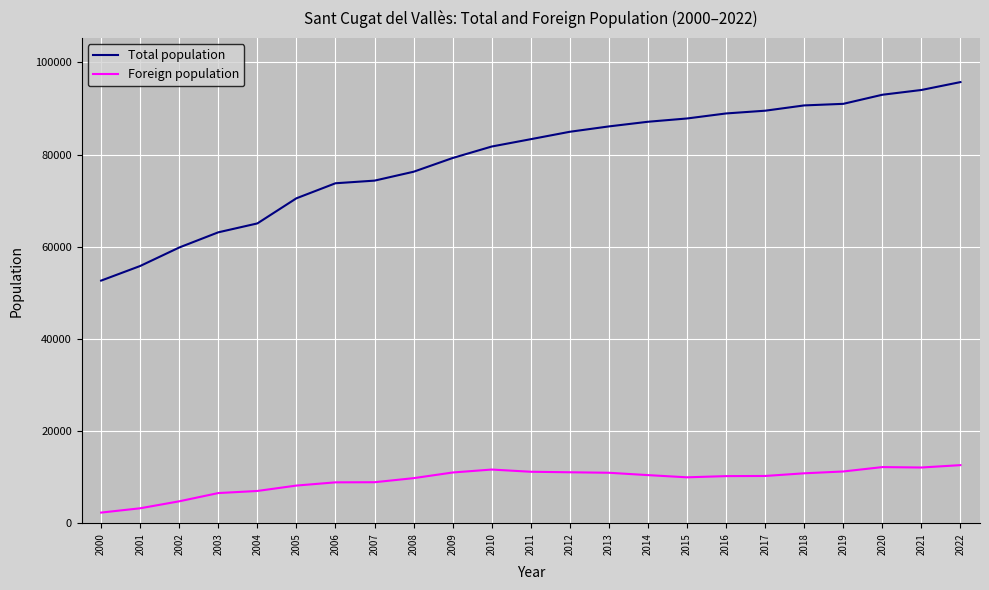

True or false: Total population has a value of 158276 at 2022.

False